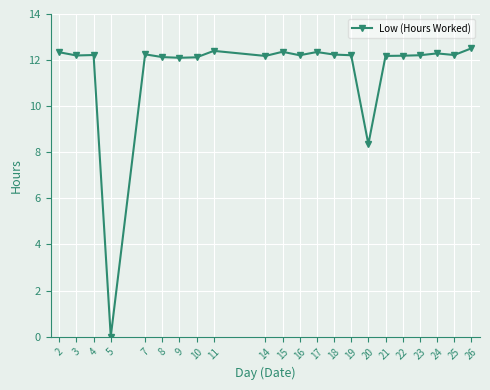

Is this an area chart (filled region under the line)?

No